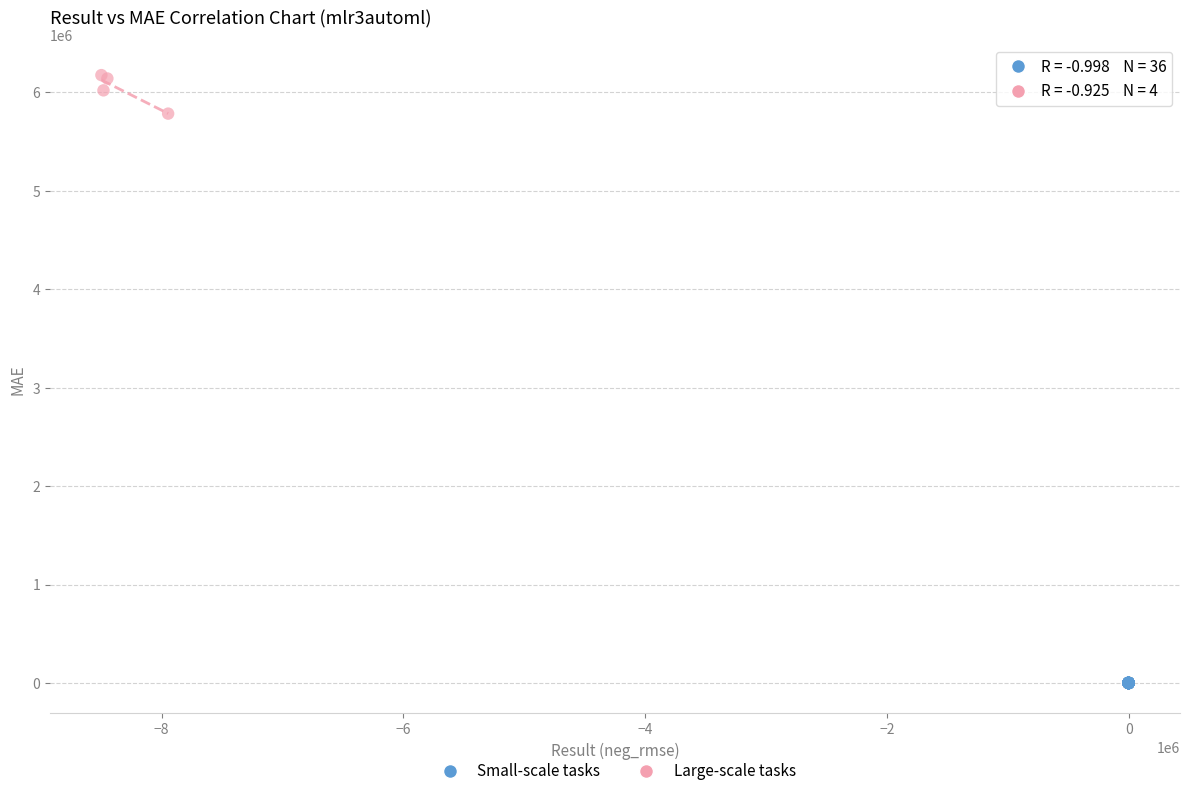

Which series contains the lowest Y value?

Small-scale tasks